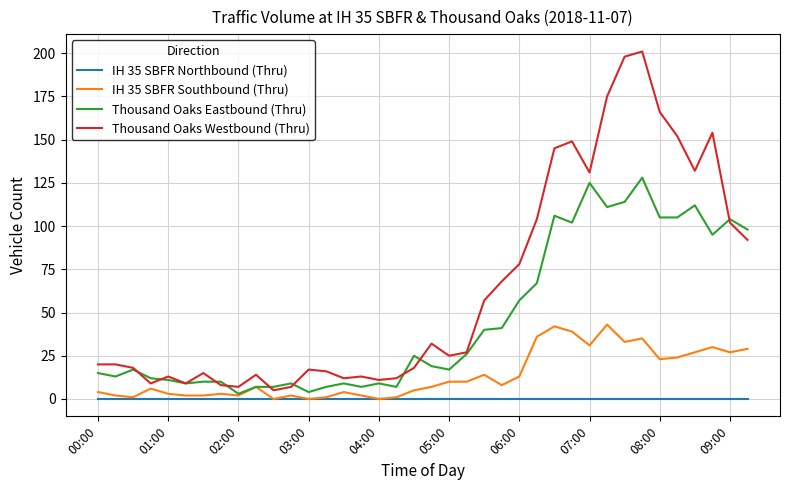

Which series has the largest total across all categories?

Thousand Oaks Westbound (Thru)